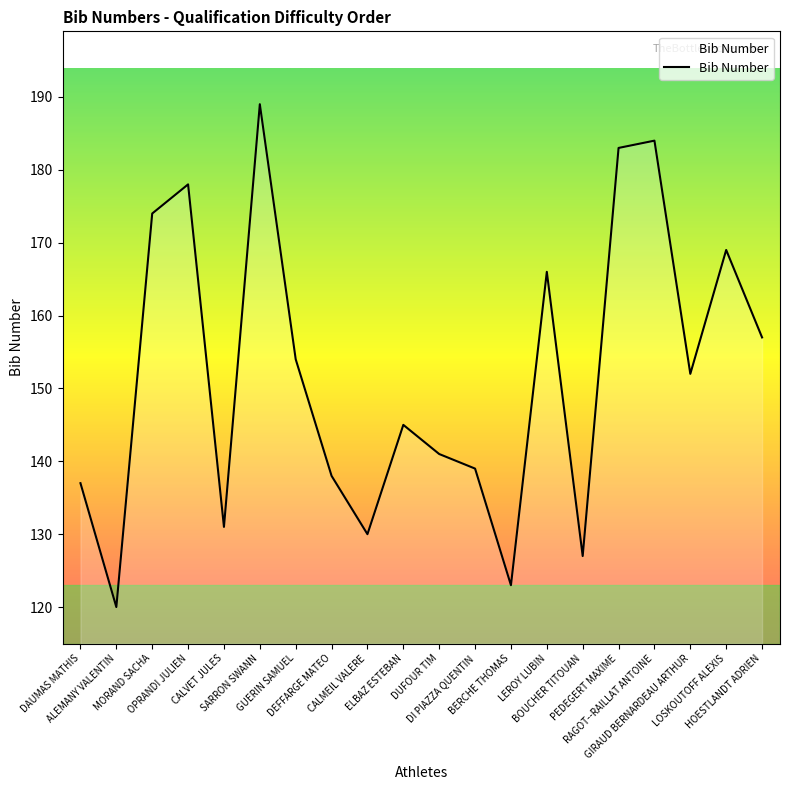

How many lines are shown in the chart?

1